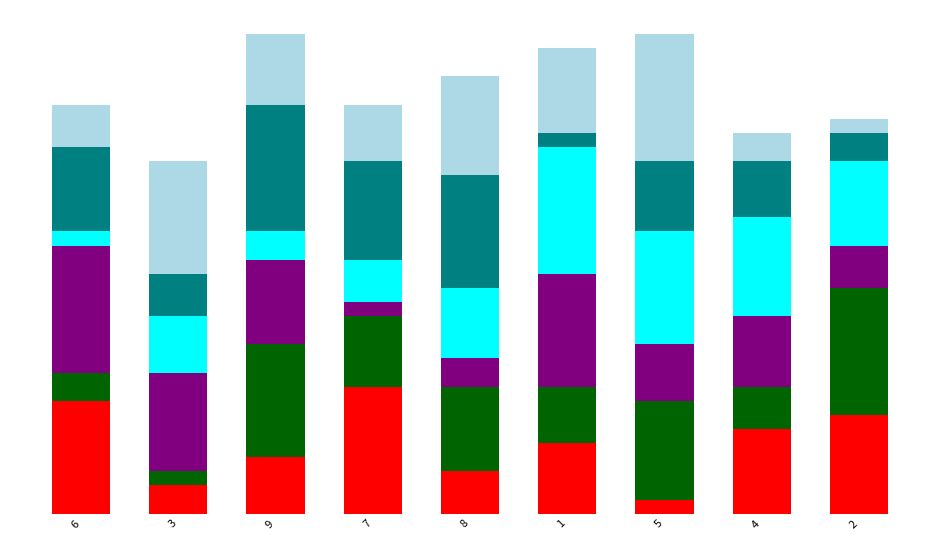

At which category is the sum across all series the highest?

9